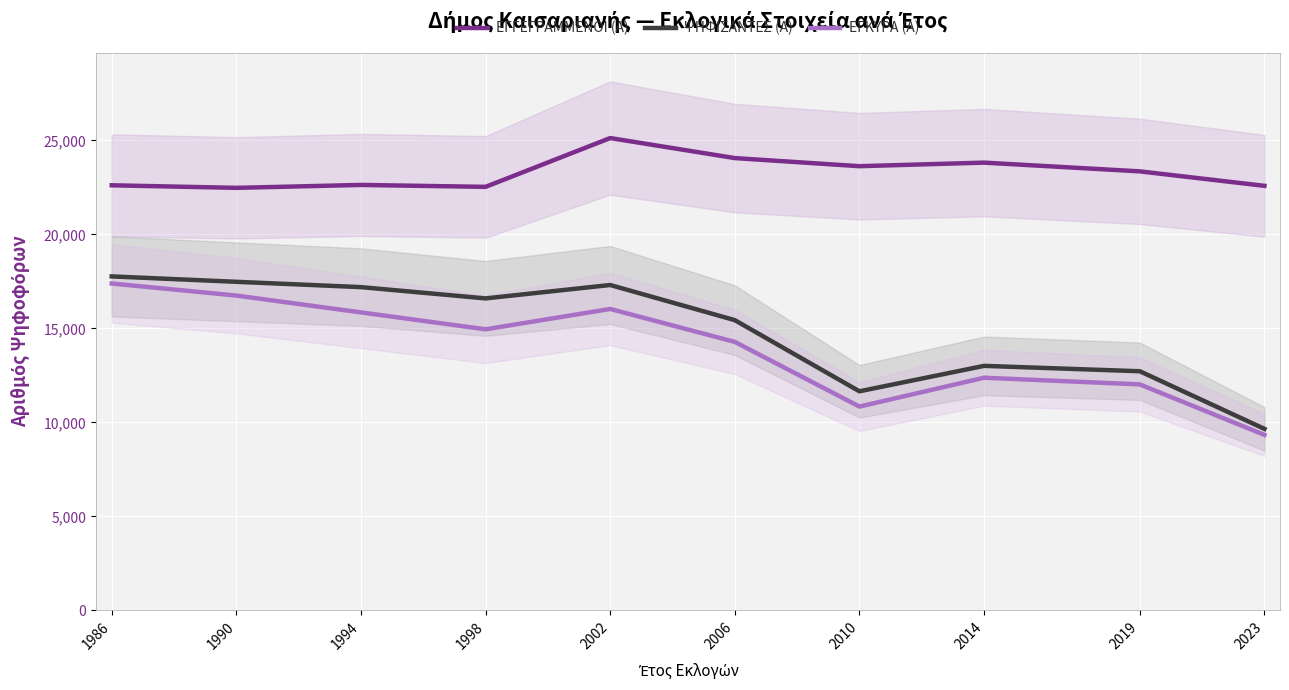

What is the sum of all ΕΓΓΕΓΡΑΜΜΕΝΟΙ (Α) values?

232794